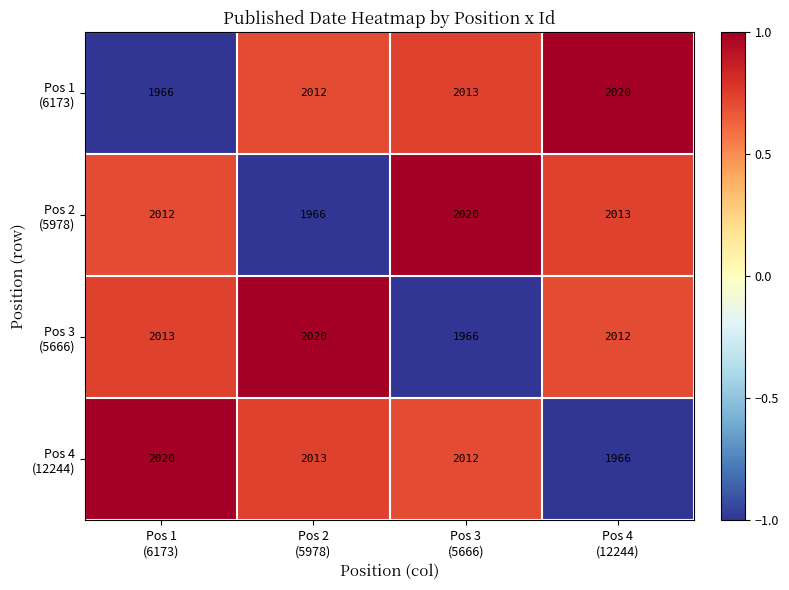

At how many categories does at least one series exceed 2007?

4